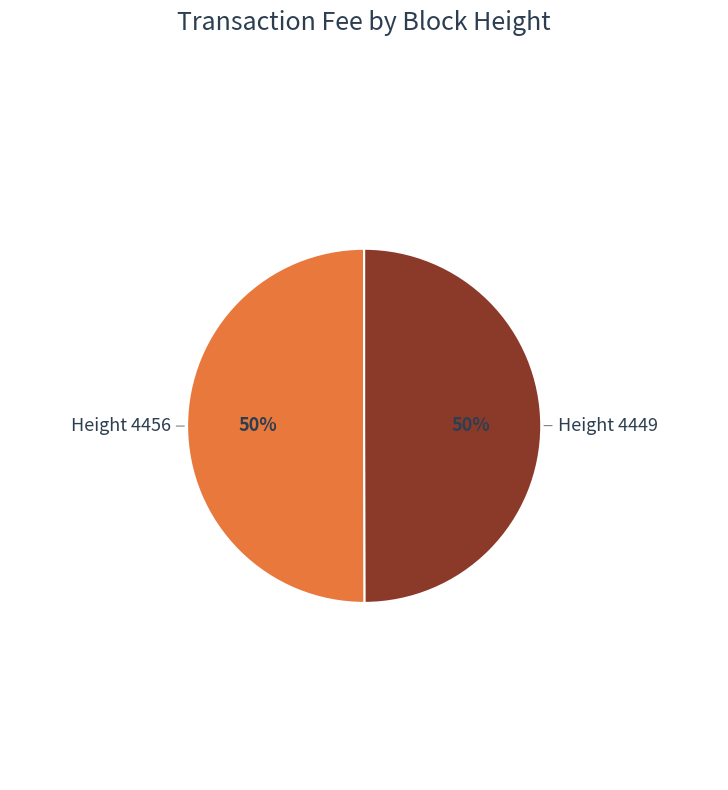

To the nearest percent, what is the average slice percentage?

50%